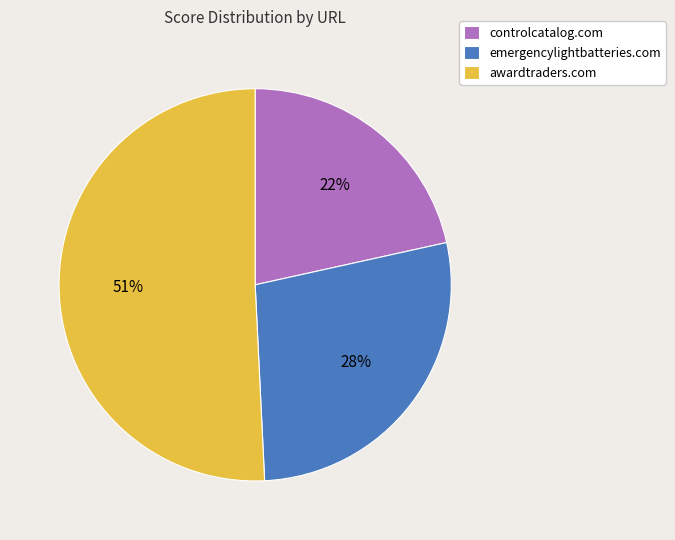

How many segments does this pie chart have?

3